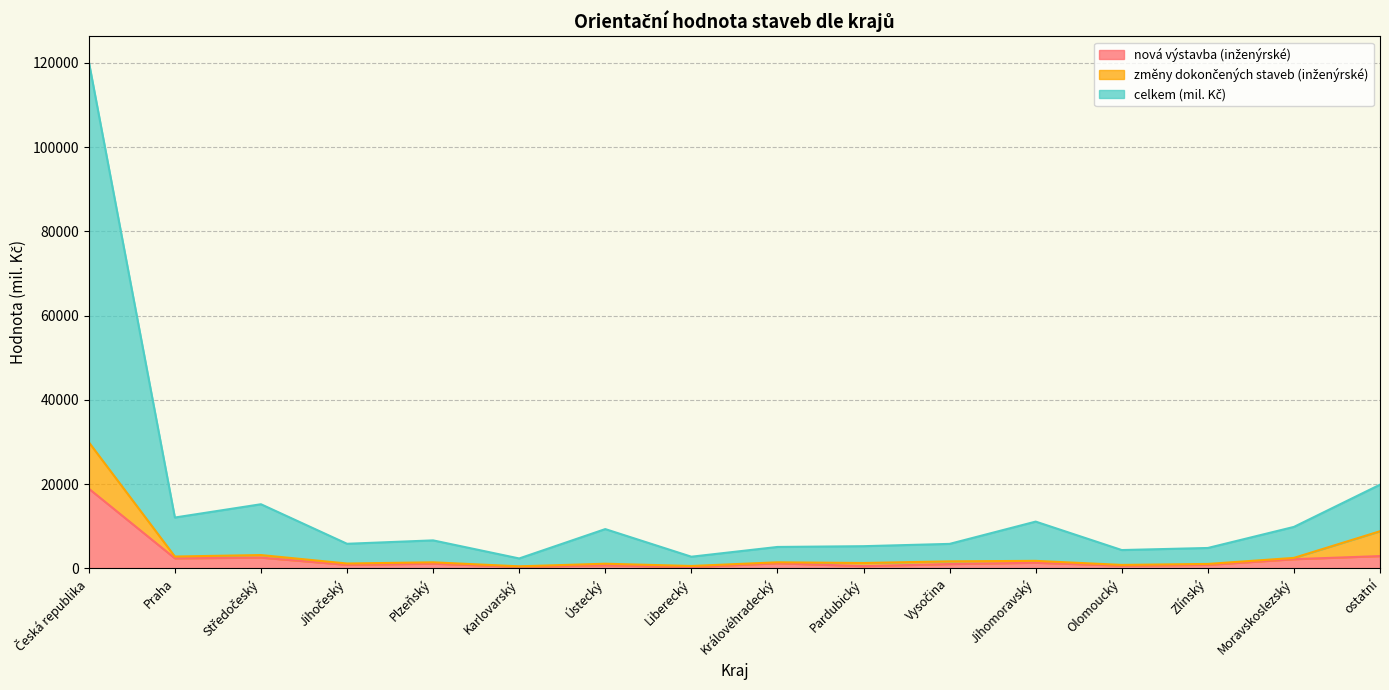

True or false: nová výstavba (inženýrské) has more than 0 points higher than both neighbors.

True